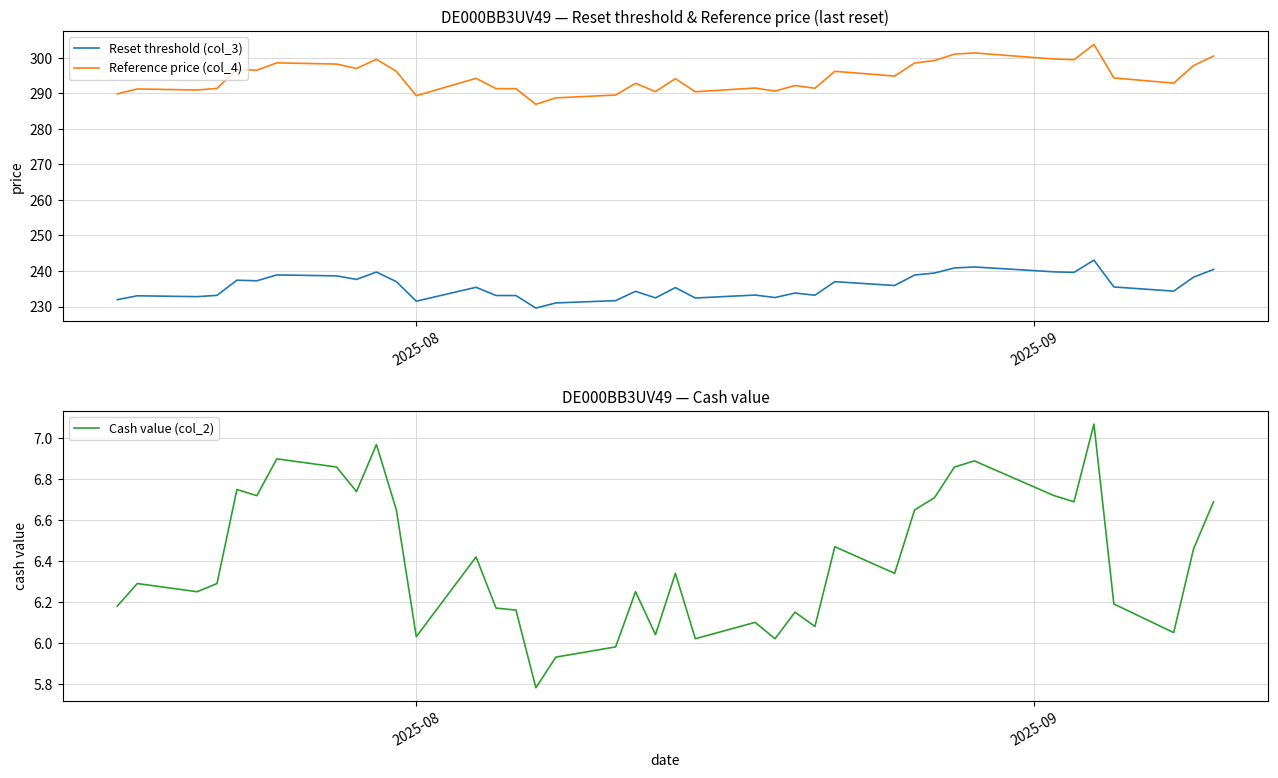

How many data points in Reference price (col_4) are above 294?

21